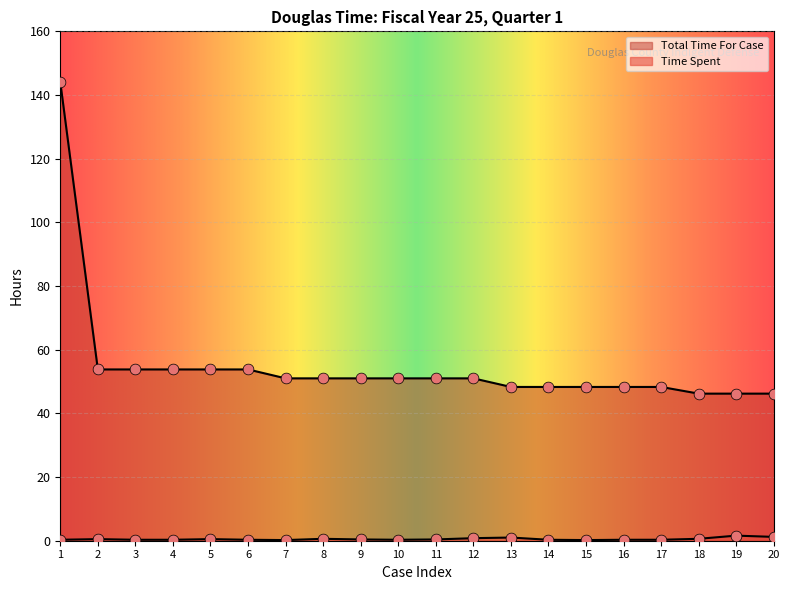

At how many categories does at least one series exceed 30?

20